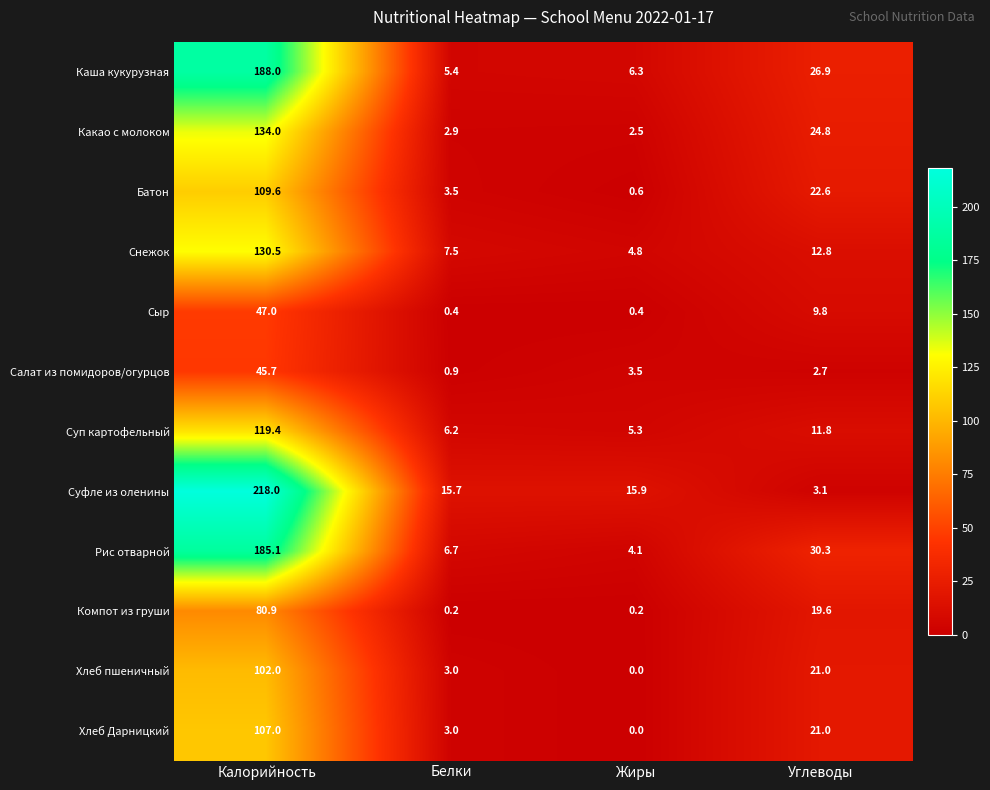

What is the greatest value displayed?

218.0